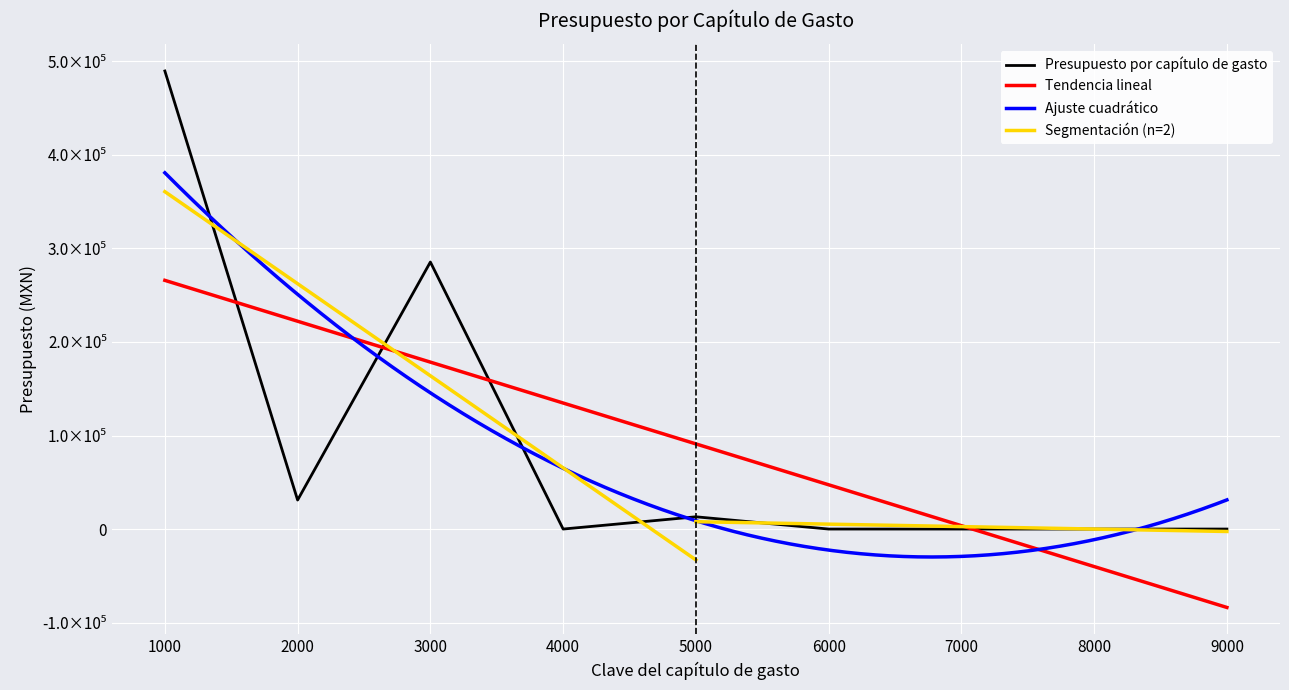

List the labels in order of value, largest first.

1000, 3000, 2000, 5000, 4000, 6000, 7000, 8000, 9000